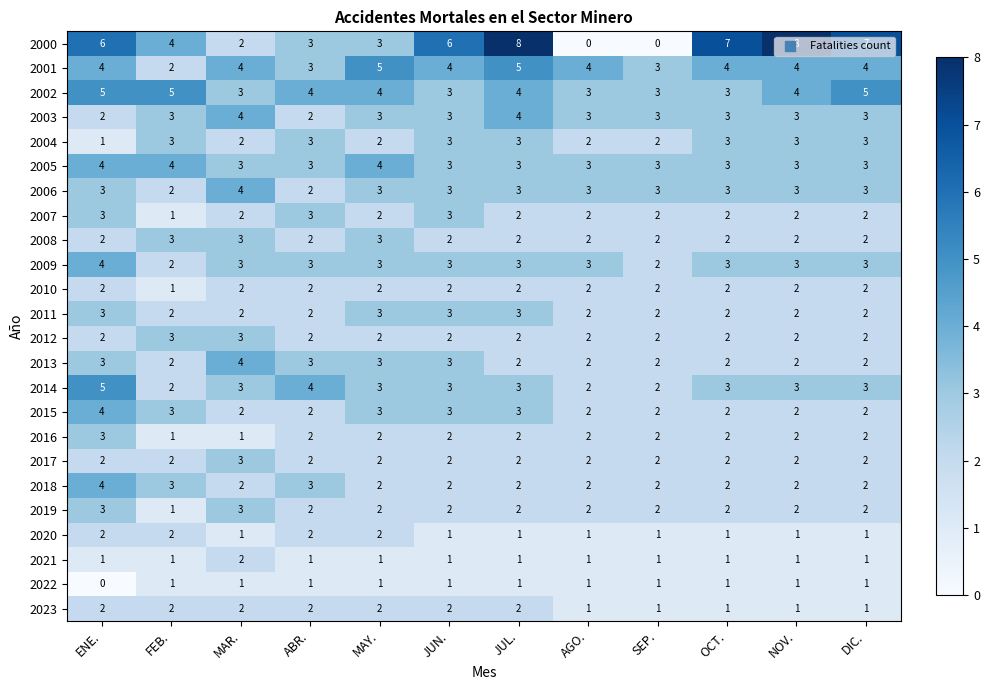

Which series has the largest total across all categories?

2000